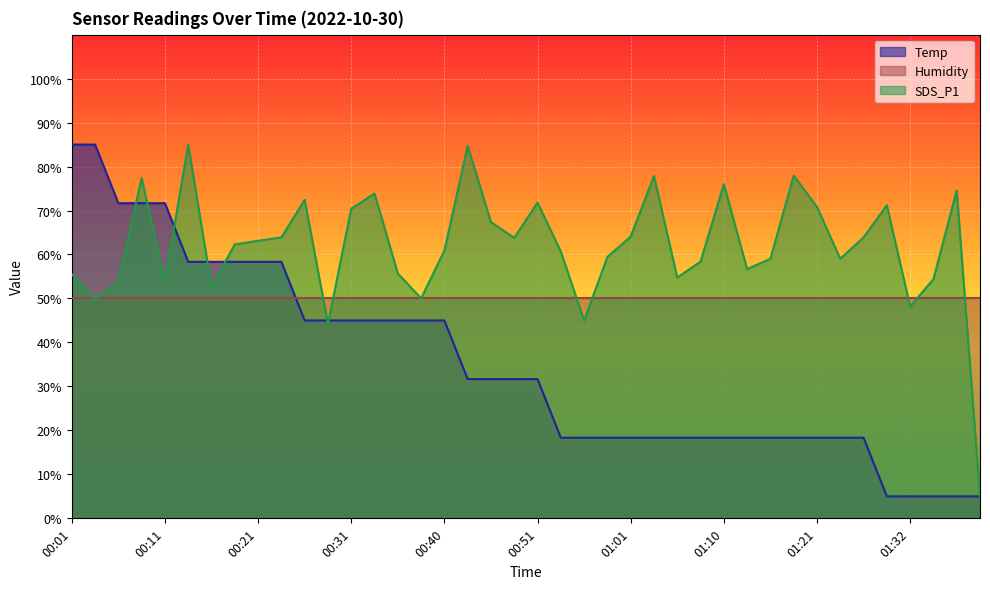

The value of Humidity (line) at 34 is 20.1. True or false?

False